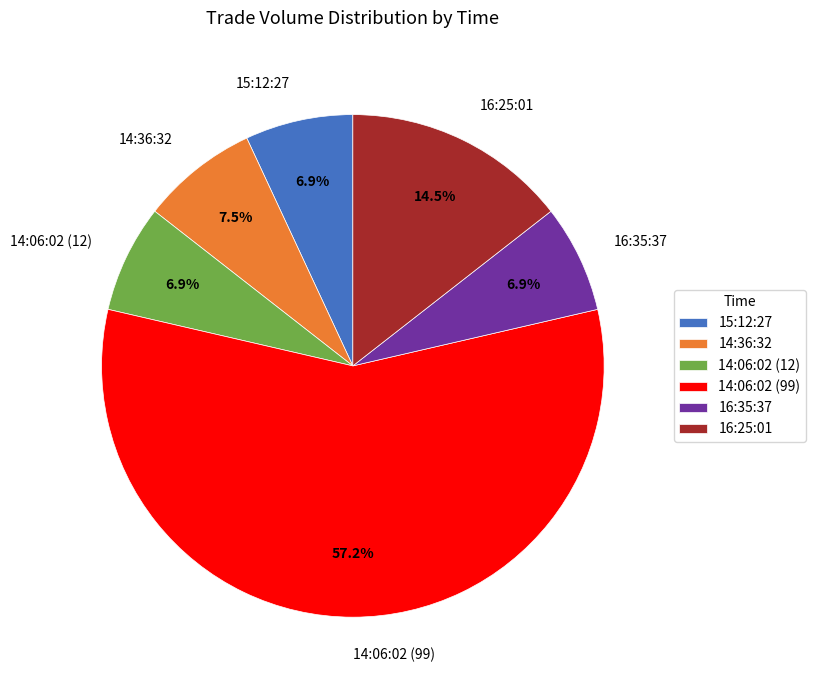

Is the sum of 15:12:27 and 16:35:37 greater than half?

No